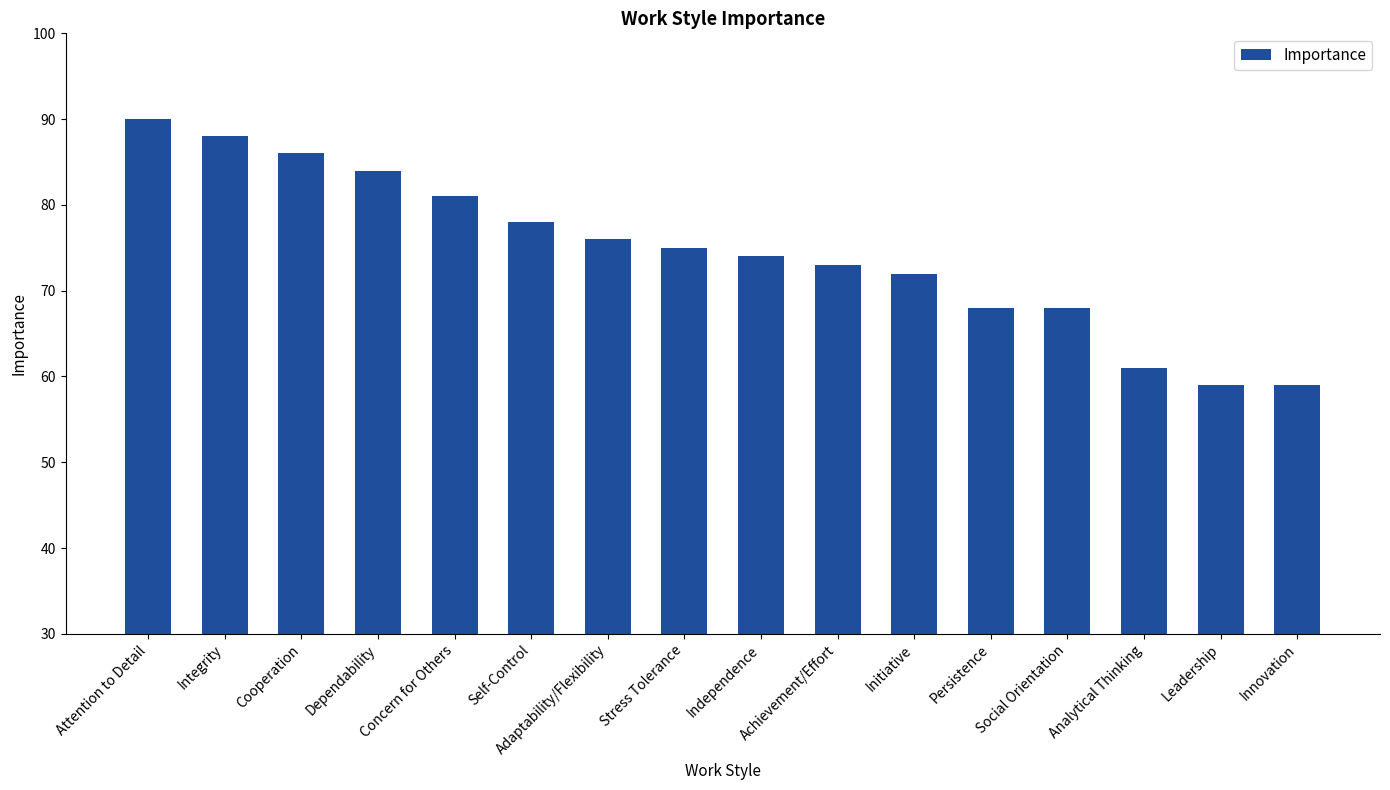

What is the greatest value displayed?

90